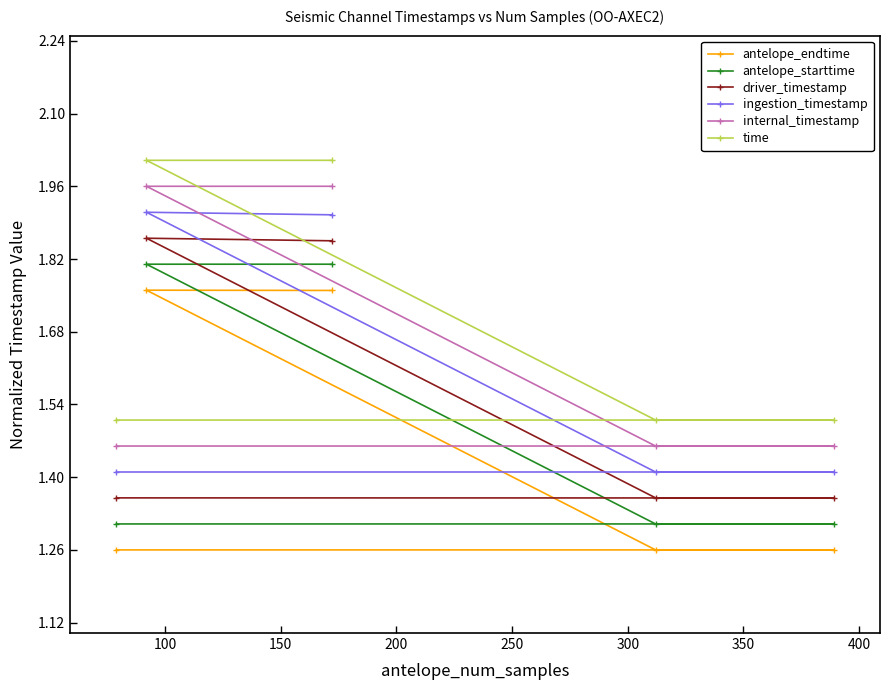

At how many categories does at least one series exceed 1?

5